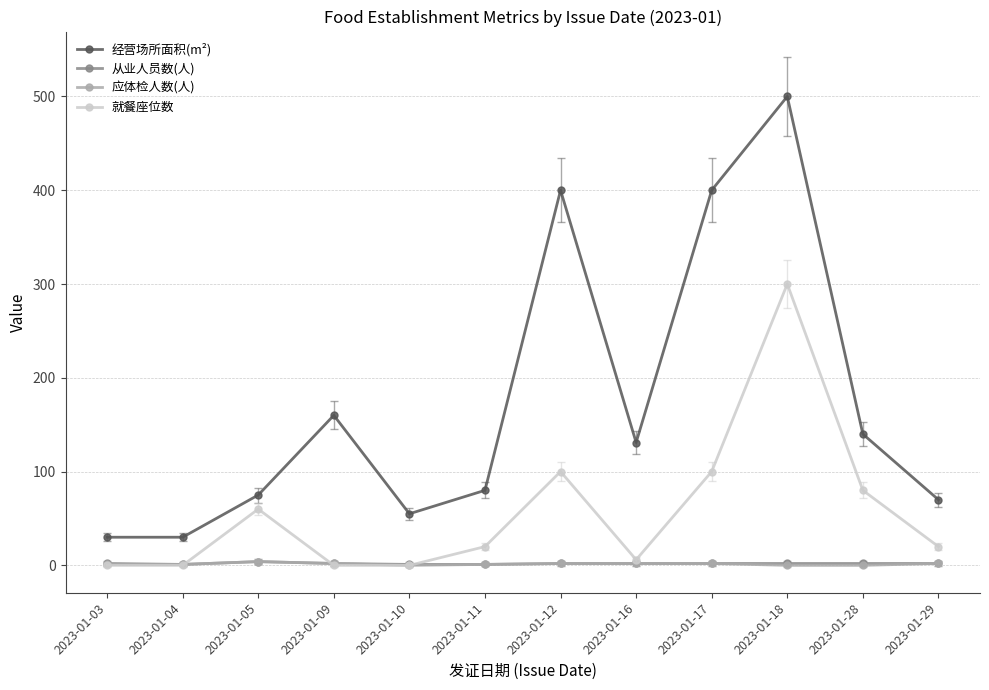

The value of 就餐座位数 at 2023-01-03 is 0. True or false?

True